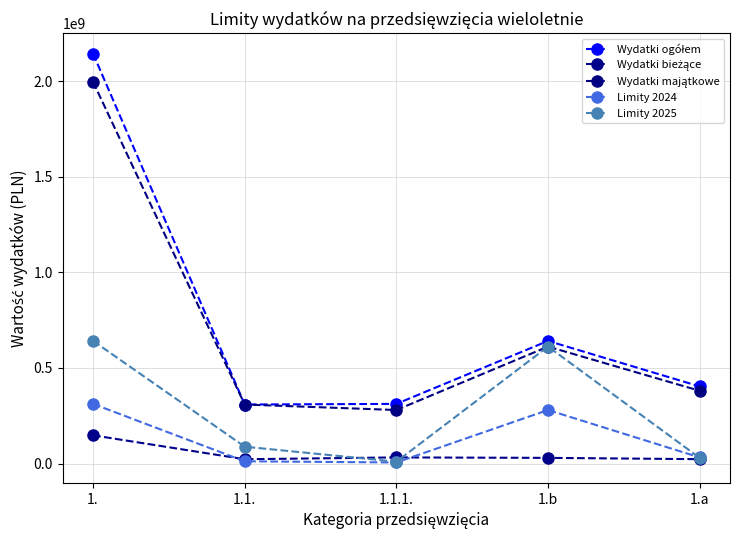

What is the value of the Wydatki majątkowe point at the 2nd from the left?

308753709.4